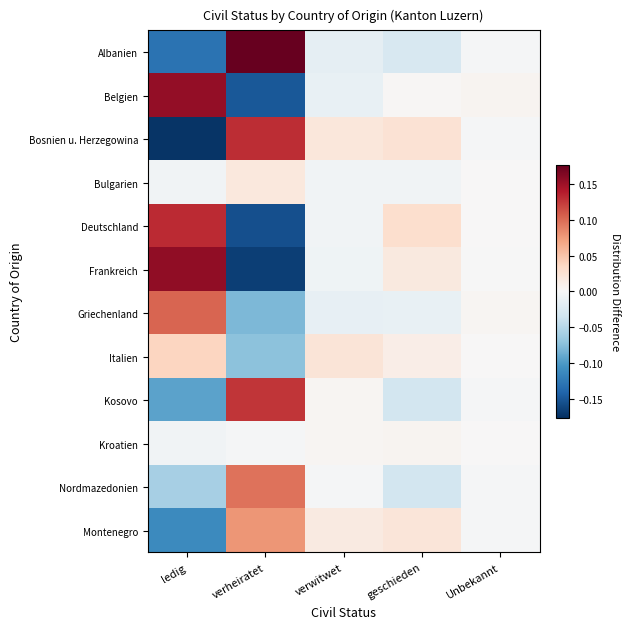

Reading left to right, what are all the values shown in this chart?

Albanien: ledig=-0.1	verheiratet=0.2	verwitwet=-0.0	geschieden=-0.0	Unbekannt=-0.0
Belgien: ledig=0.2	verheiratet=-0.1	verwitwet=-0.0	geschieden=0.0	Unbekannt=0.0
Bosnien u. Herzegowina: ledig=-0.2	verheiratet=0.1	verwitwet=0.0	geschieden=0.0	Unbekannt=-0.0
Bulgarien: ledig=-0.0	verheiratet=0.0	verwitwet=-0.0	geschieden=-0.0	Unbekannt=0.0
Deutschland: ledig=0.1	verheiratet=-0.2	verwitwet=-0.0	geschieden=0.0	Unbekannt=0.0
Frankreich: ledig=0.2	verheiratet=-0.2	verwitwet=-0.0	geschieden=0.0	Unbekannt=-0.0
Griechenland: ledig=0.1	verheiratet=-0.1	verwitwet=-0.0	geschieden=-0.0	Unbekannt=0.0
Italien: ledig=0.0	verheiratet=-0.1	verwitwet=0.0	geschieden=0.0	Unbekannt=0.0
Kosovo: ledig=-0.1	verheiratet=0.1	verwitwet=0.0	geschieden=-0.0	Unbekannt=-0.0
Kroatien: ledig=-0.0	verheiratet=-0.0	verwitwet=0.0	geschieden=0.0	Unbekannt=0.0
Nordmazedonien: ledig=-0.1	verheiratet=0.1	verwitwet=-0.0	geschieden=-0.0	Unbekannt=-0.0
Montenegro: ledig=-0.1	verheiratet=0.1	verwitwet=0.0	geschieden=0.0	Unbekannt=-0.0